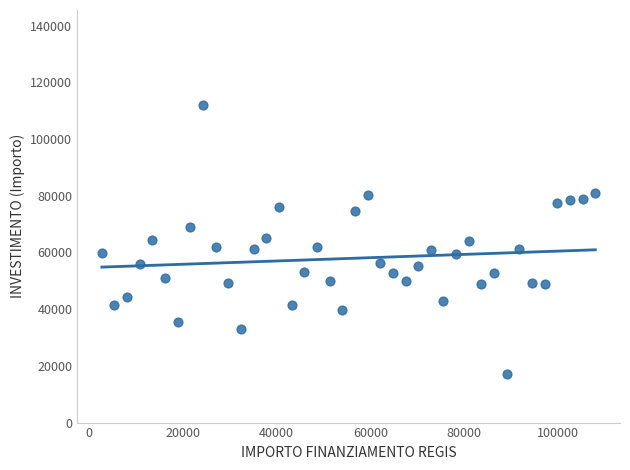

What is the range of Y values (max minus min)?

94665.7